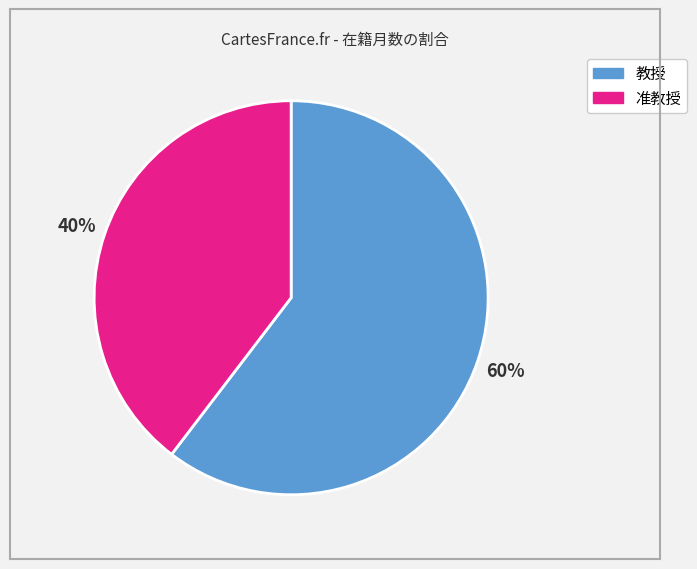

To the nearest percent, what is the average slice percentage?

50%